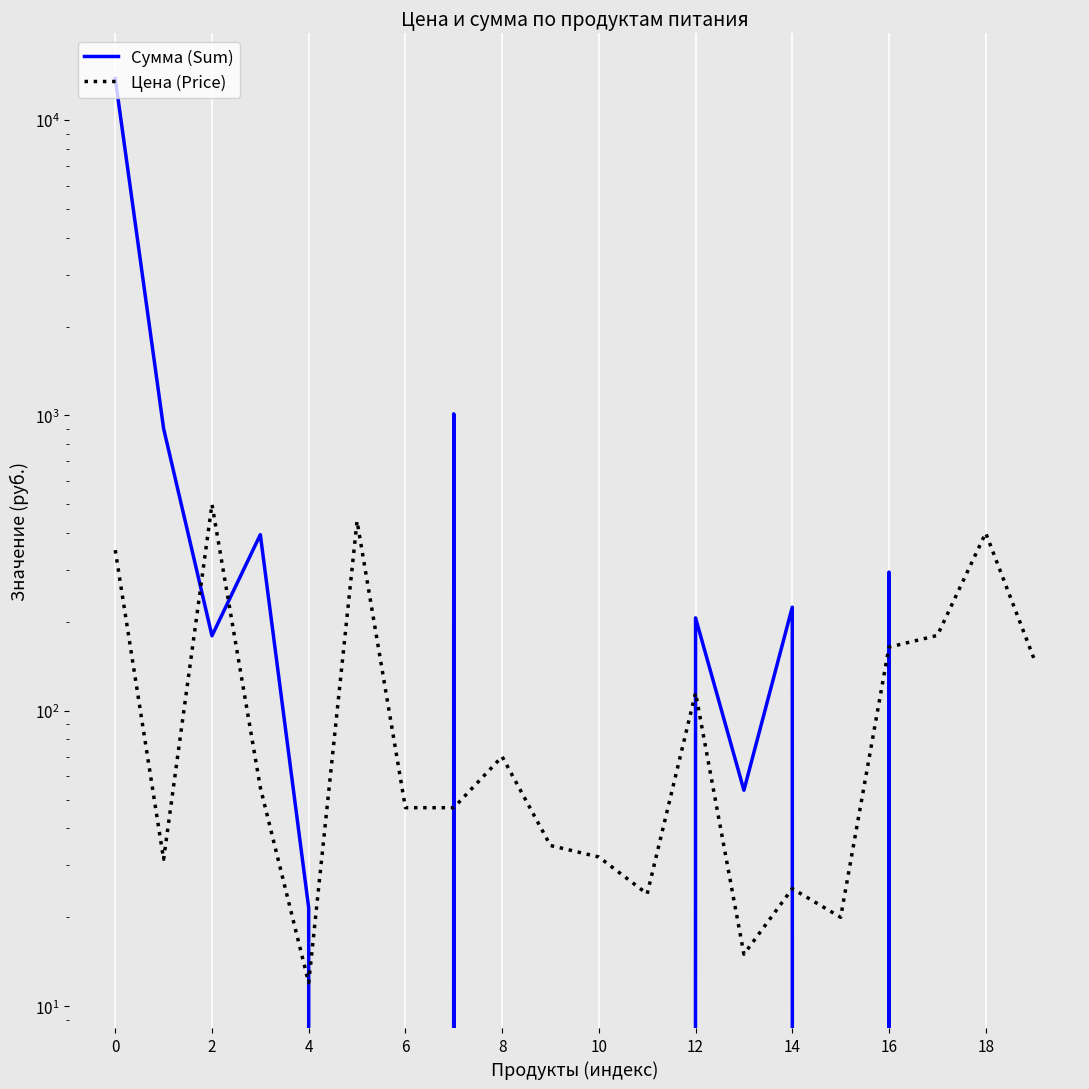

At how many categories does at least one series exceed 3712?

1